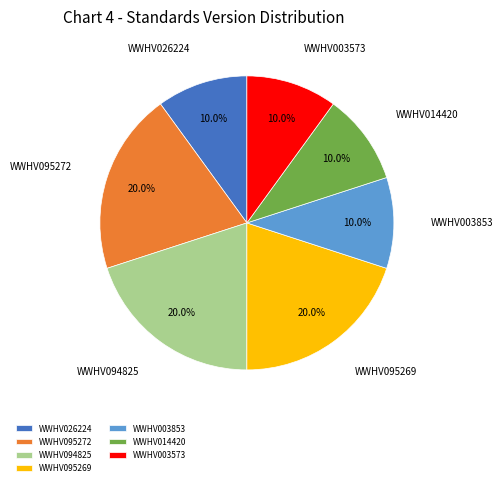

Is WWHV095269 the majority of the pie?

No